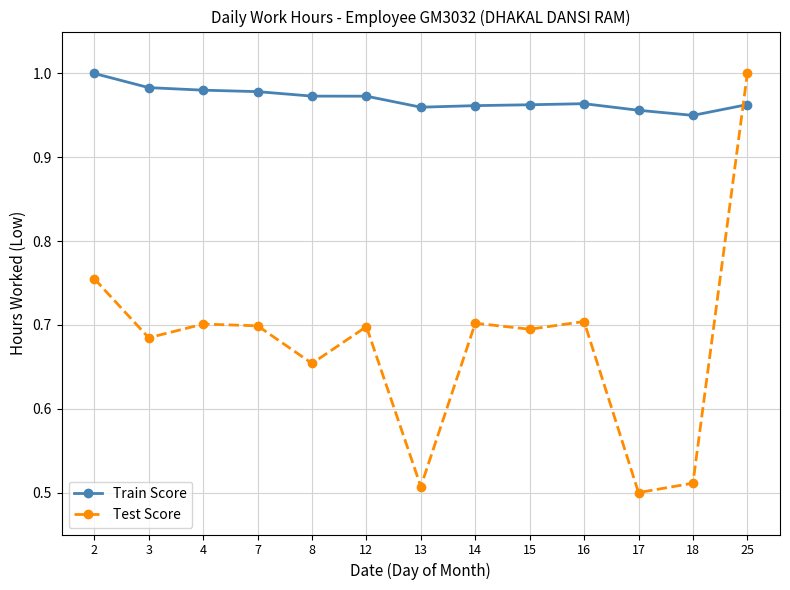

At 14, list the series in order from largest to smallest.

Train Score, Test Score